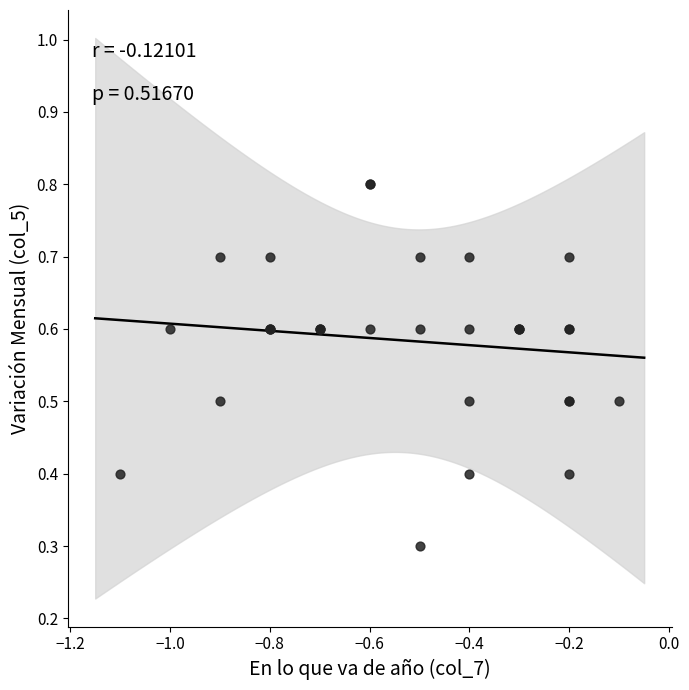

What Y value in the scatter plot is closest to 0?

0.3